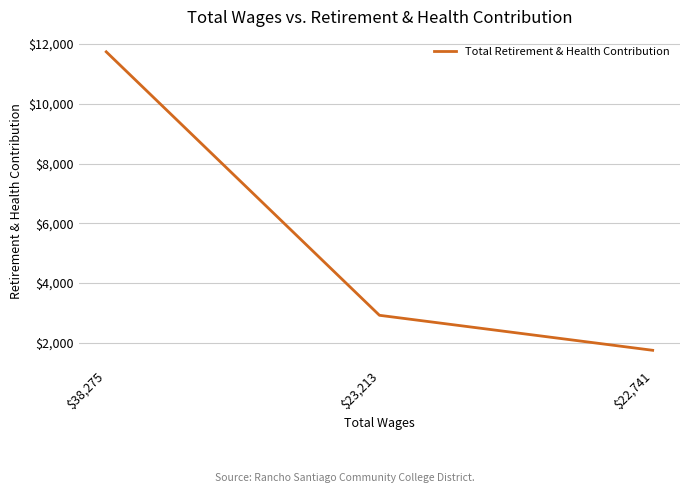

What is the minimum value shown in the chart?

1750